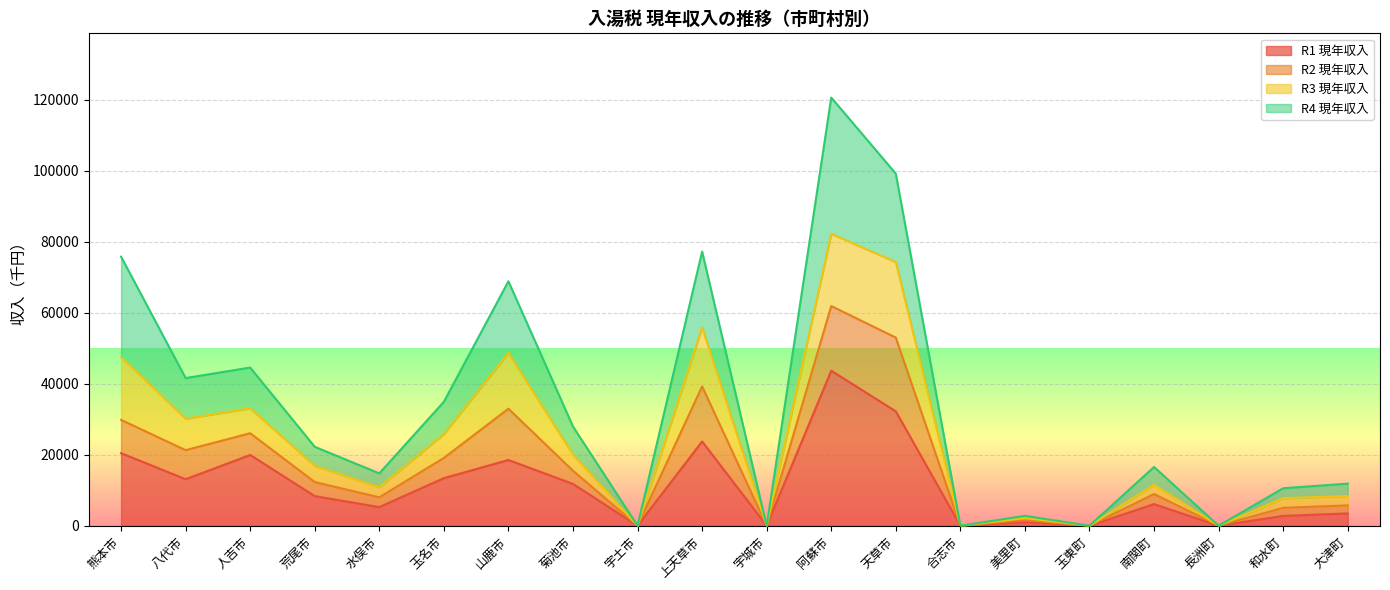

The value of R1 現年収入 at 阿蘇市 is 43639. True or false?

True